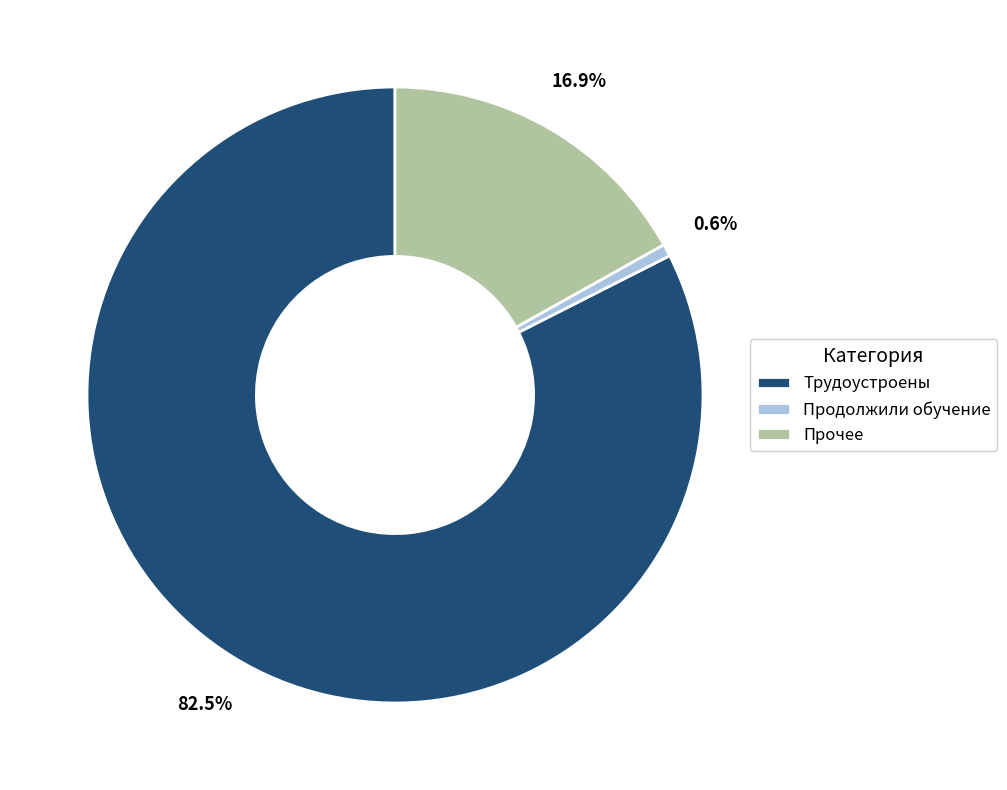

Which category has the biggest portion of the pie?

Трудоустроены